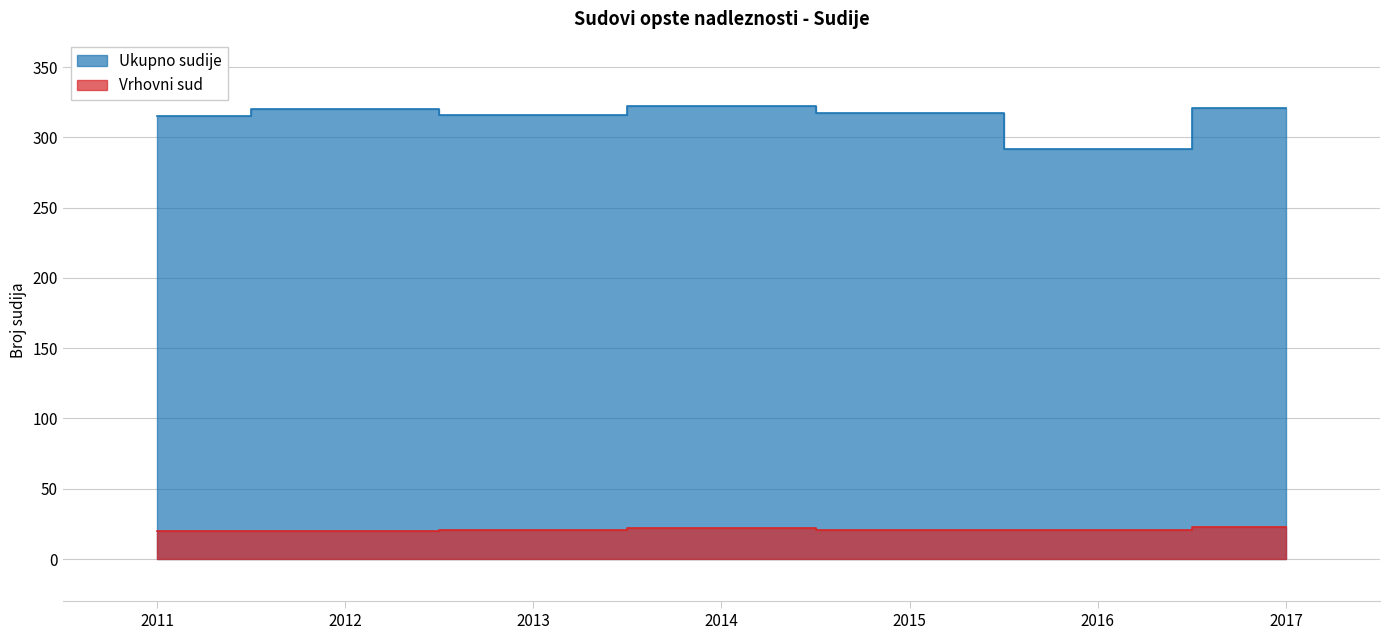

True or false: Vrhovni sud has more than 0 points higher than both neighbors.

True